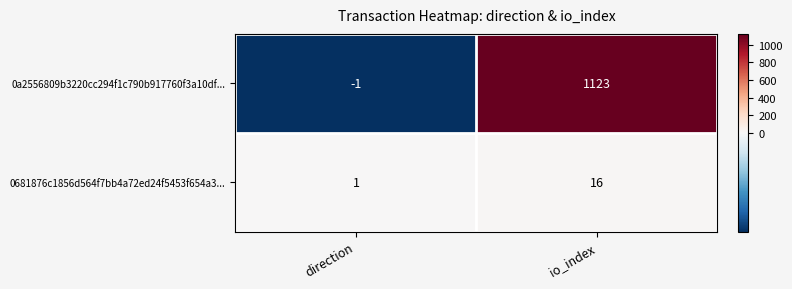

Reading left to right, what are all the values shown in this chart?

0a2556809b3220cc294f1c790b917760f3a10df...: -1	1123
0681876c1856d564f7bb4a72ed24f5453f654a3...: 1	16